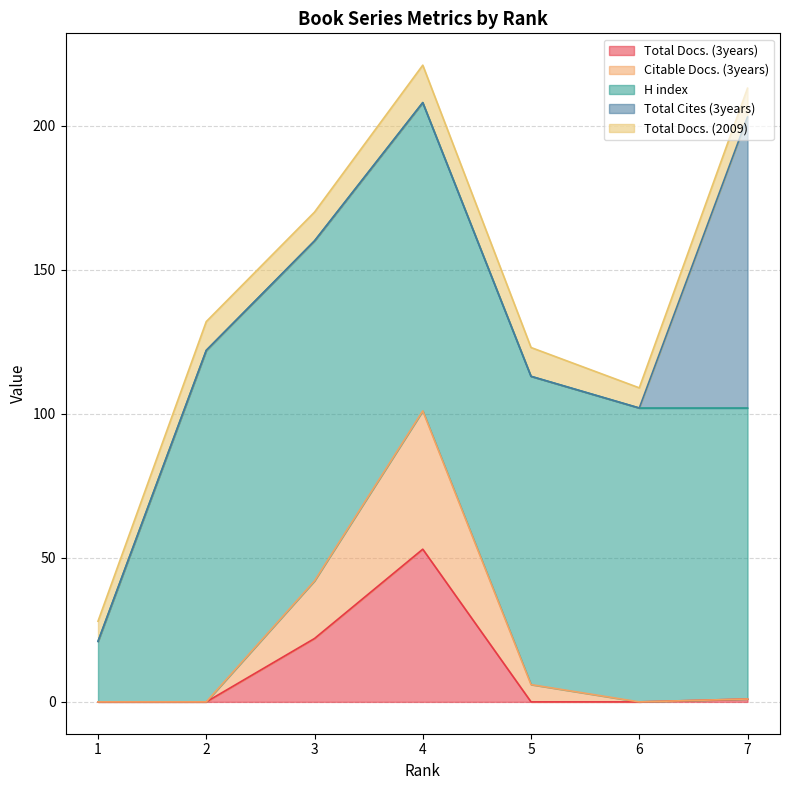

What is the difference between the highest and lowest values at 2?

122